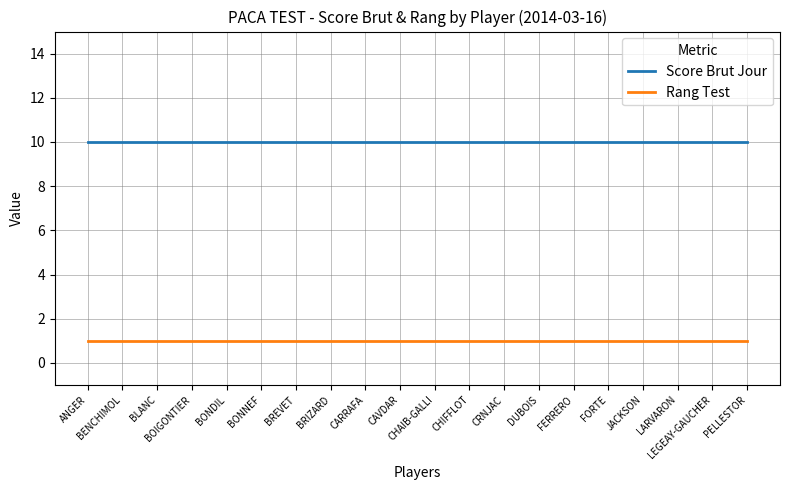

What is the maximum value for Score Brut Jour?

10